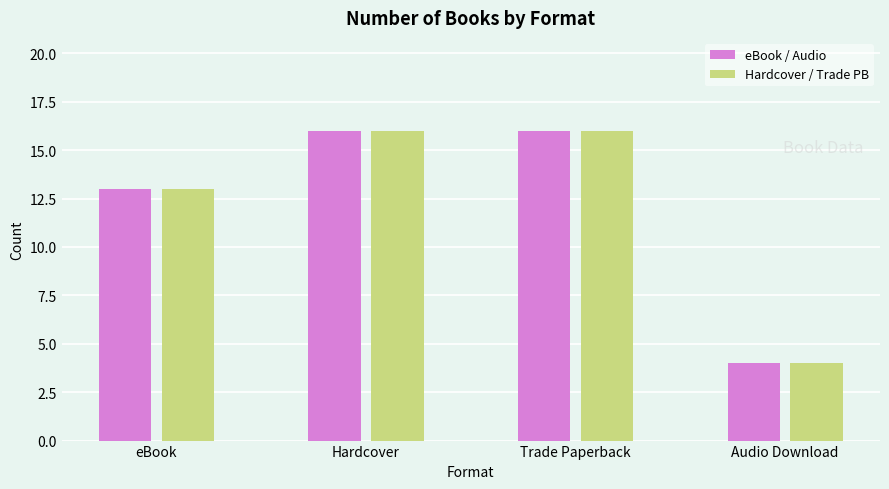

What is the minimum value shown in the chart?

4